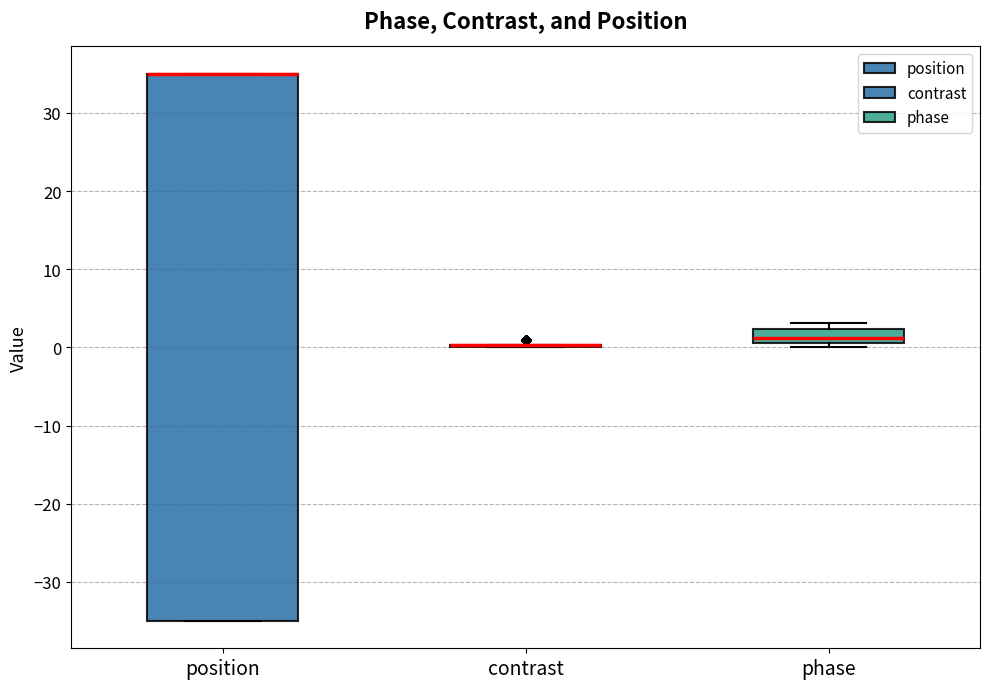

Where is the upper edge of the box for phase on the y-axis? The values are not printed on the chart, so give them approximately, as read against the axis.

2